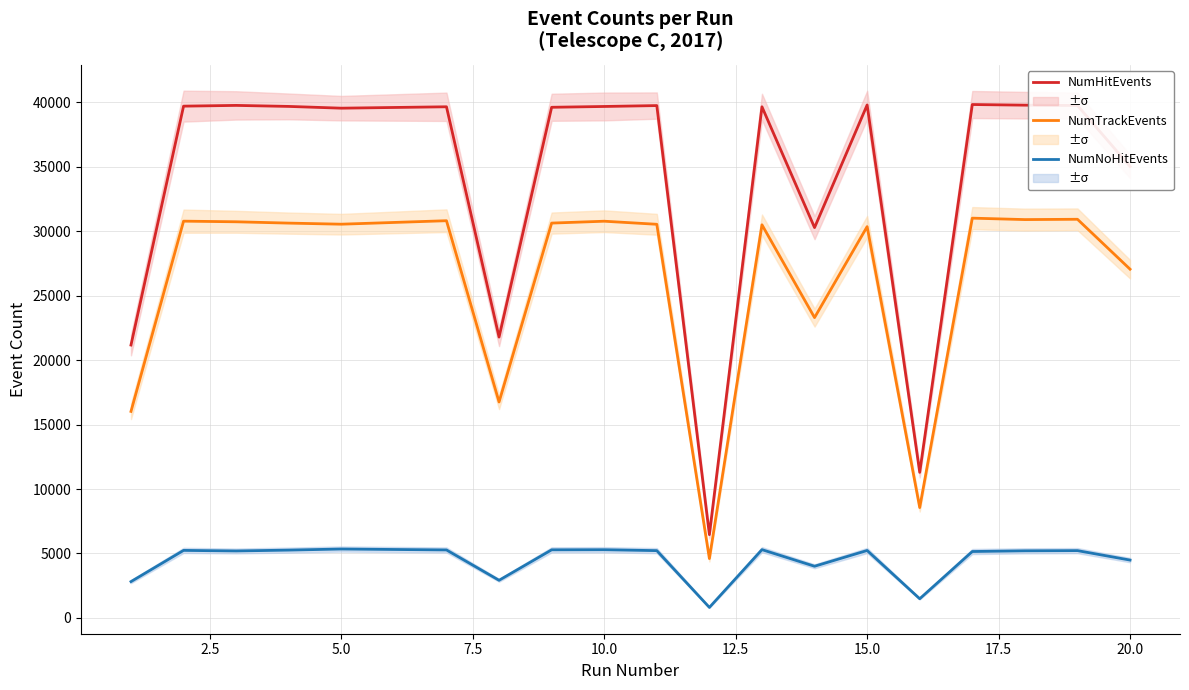

True or false: NumTrackEvents and NumNoHitEvents intersect in this chart.

False